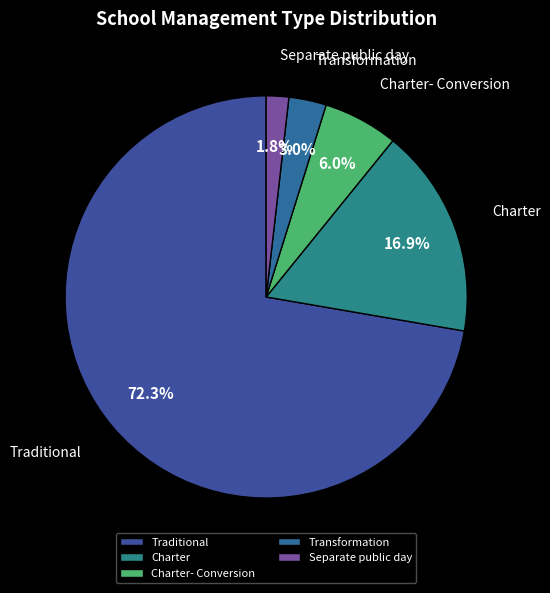

Approximately how many times larger is the value at Charter- Conversion compared to Charter?

0.4